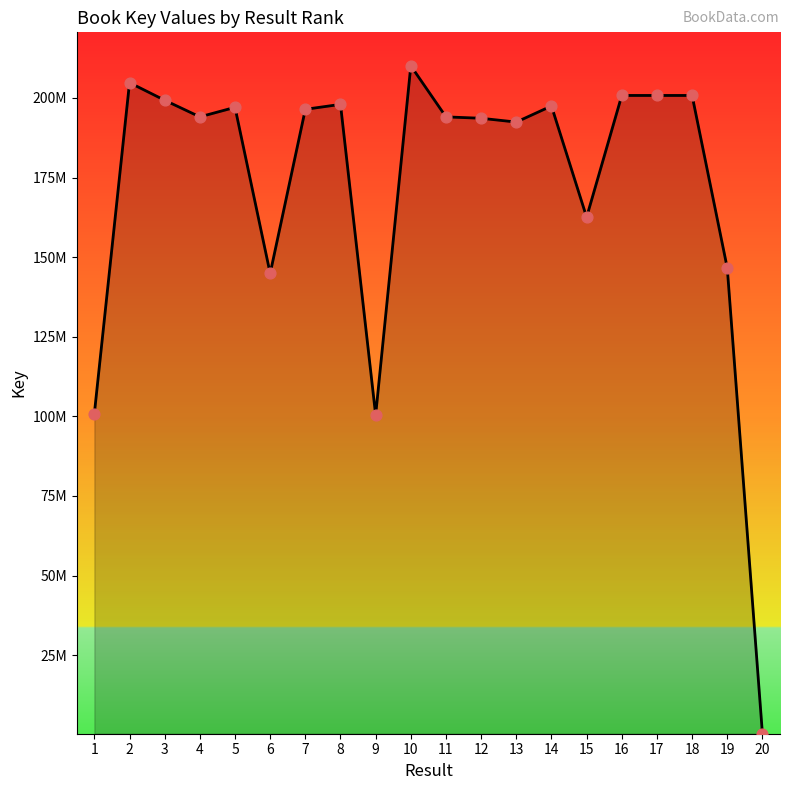

What is the change in value from 1 to 6?

+44004047